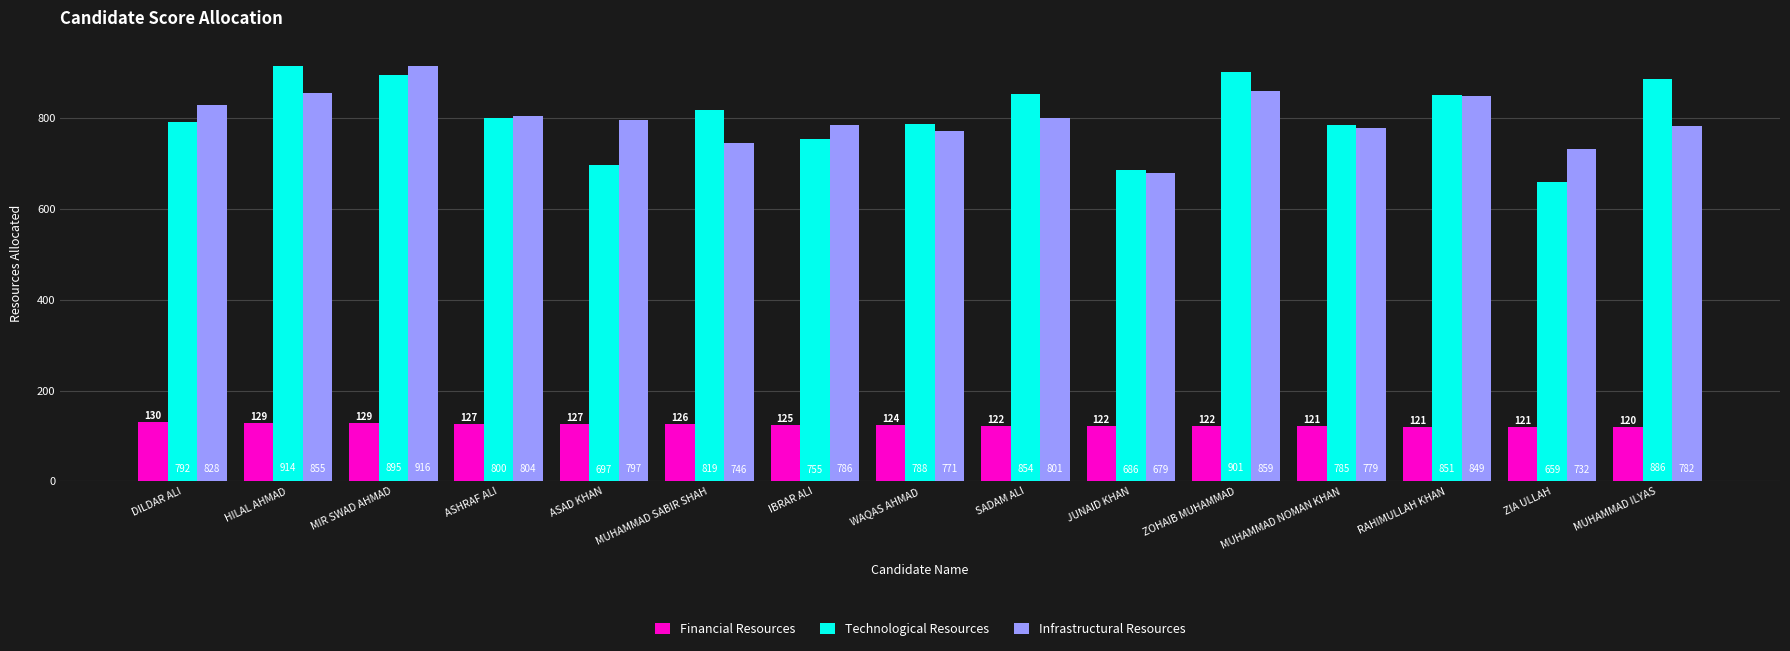

Is it true that Infrastructural Resources equals 786.0 at IBRAR ALI?

True